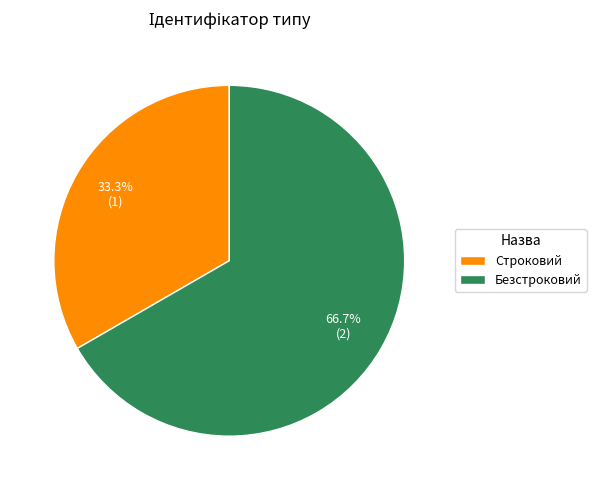

How many segments does this pie chart have?

2